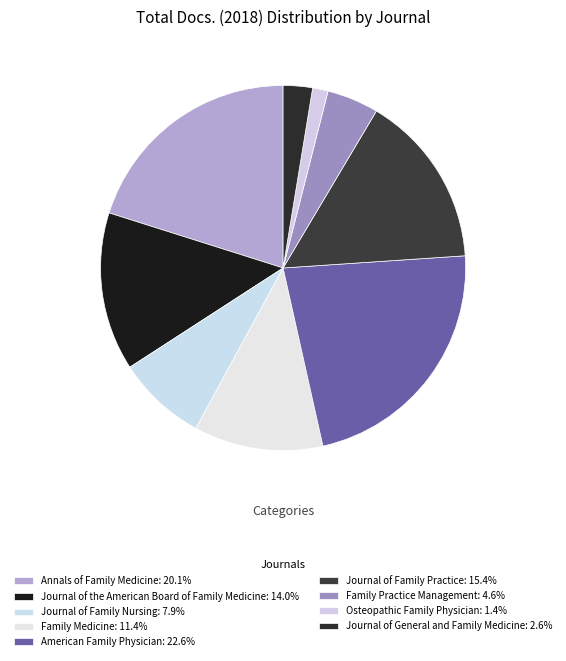

Do Osteopathic Family Physician and Family Practice Management together represent more than half of the pie?

No